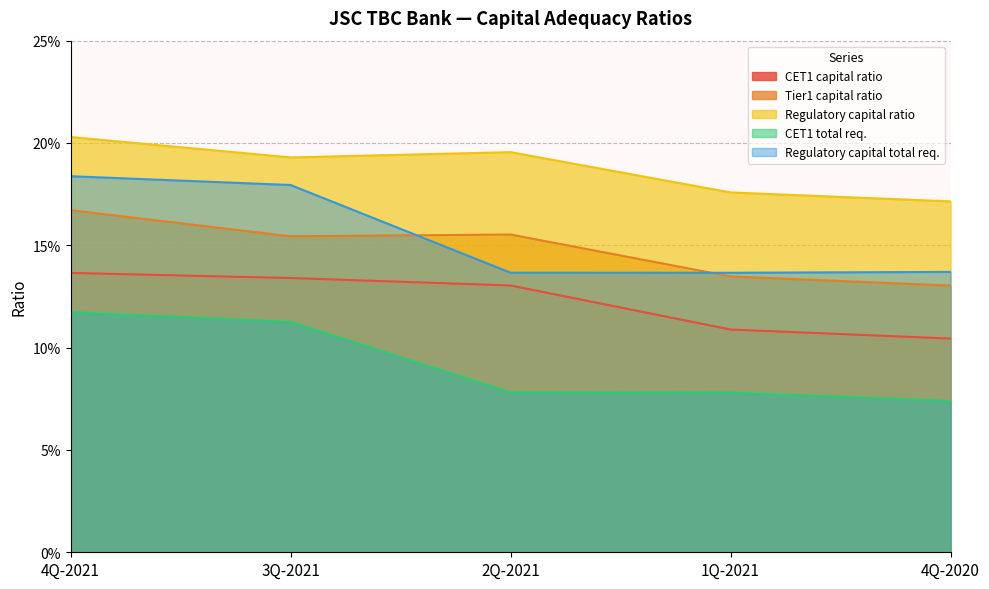

The value of Regulatory capital total req. at 2Q-2021 is 0.1. True or false?

True